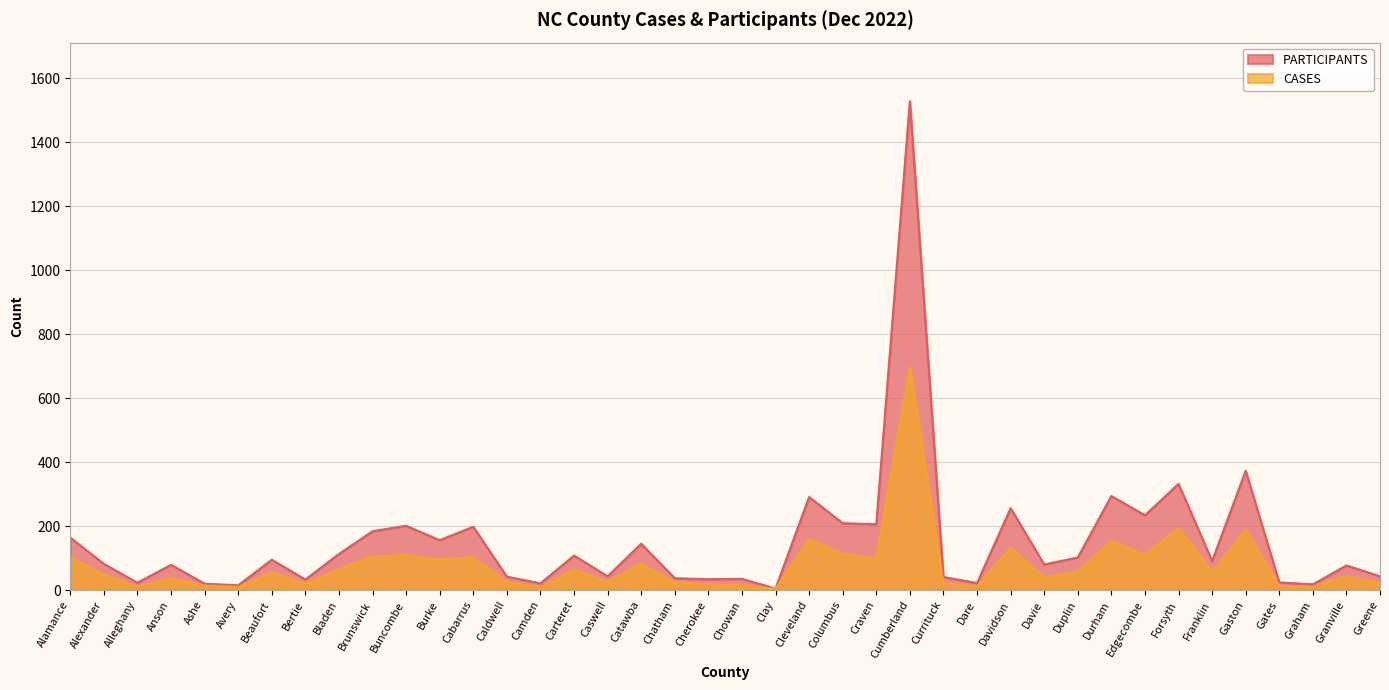

What position from the right is Granville?

2